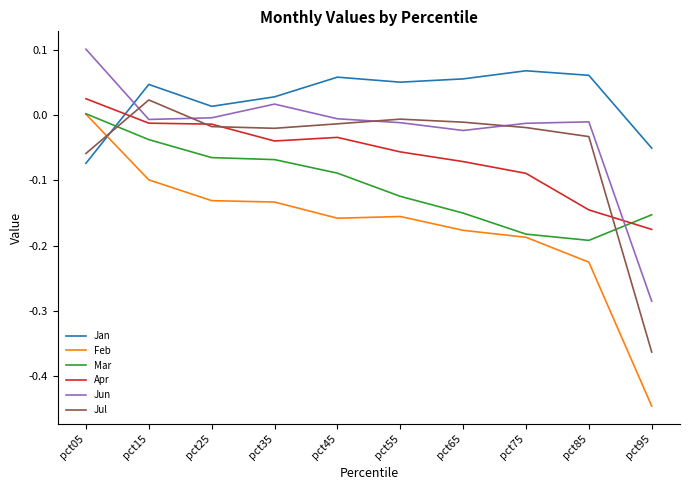

What is the difference between the maximum and minimum values in the Jun series?

0.4